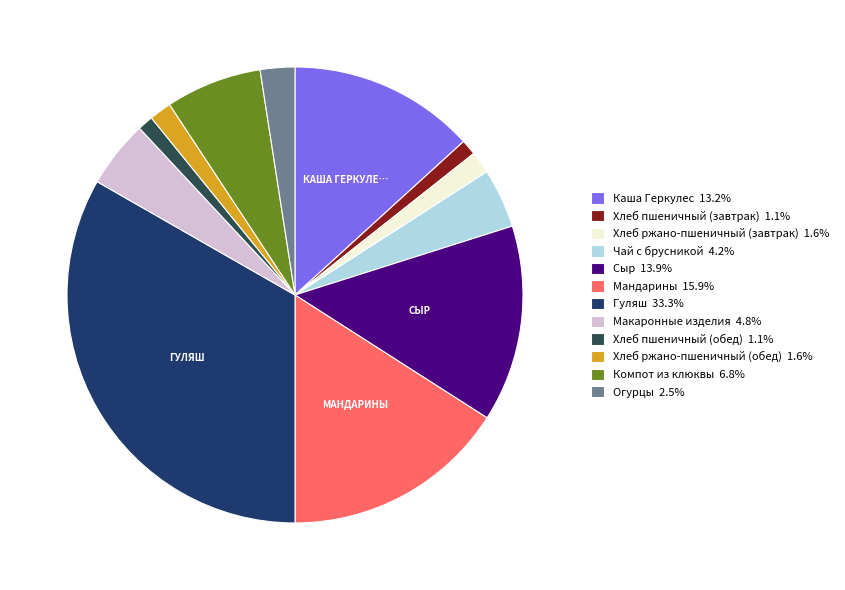

What is the largest slice in the pie chart?

Гуляш